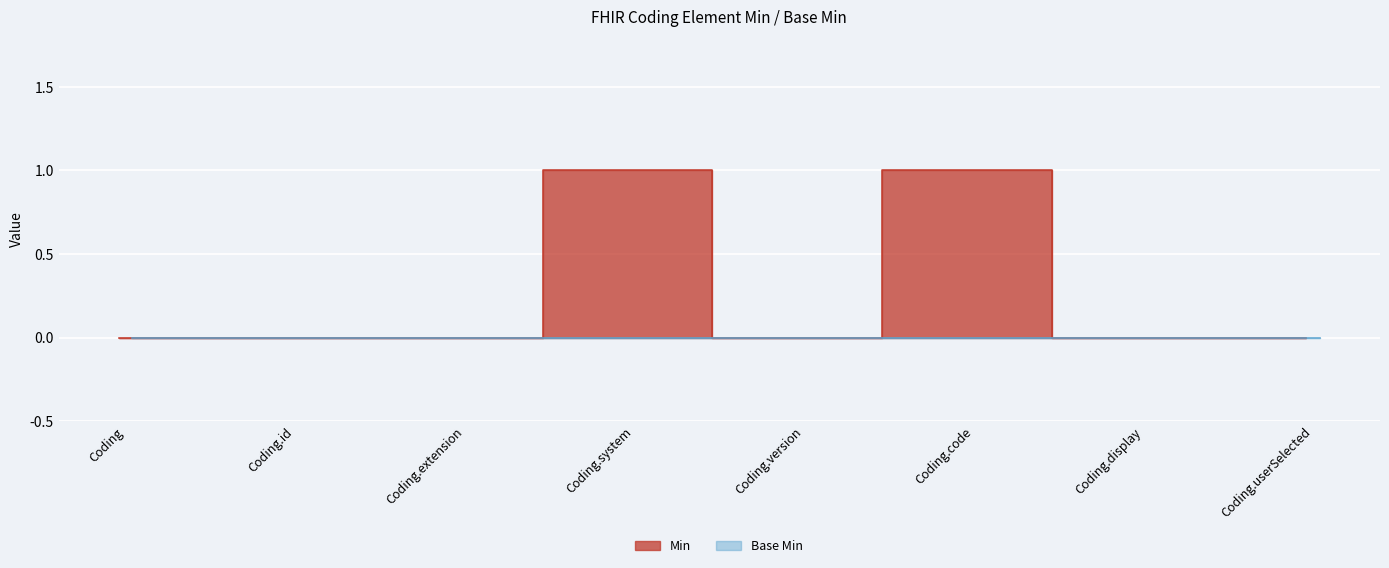

What is the difference between the second highest and second lowest values?

1